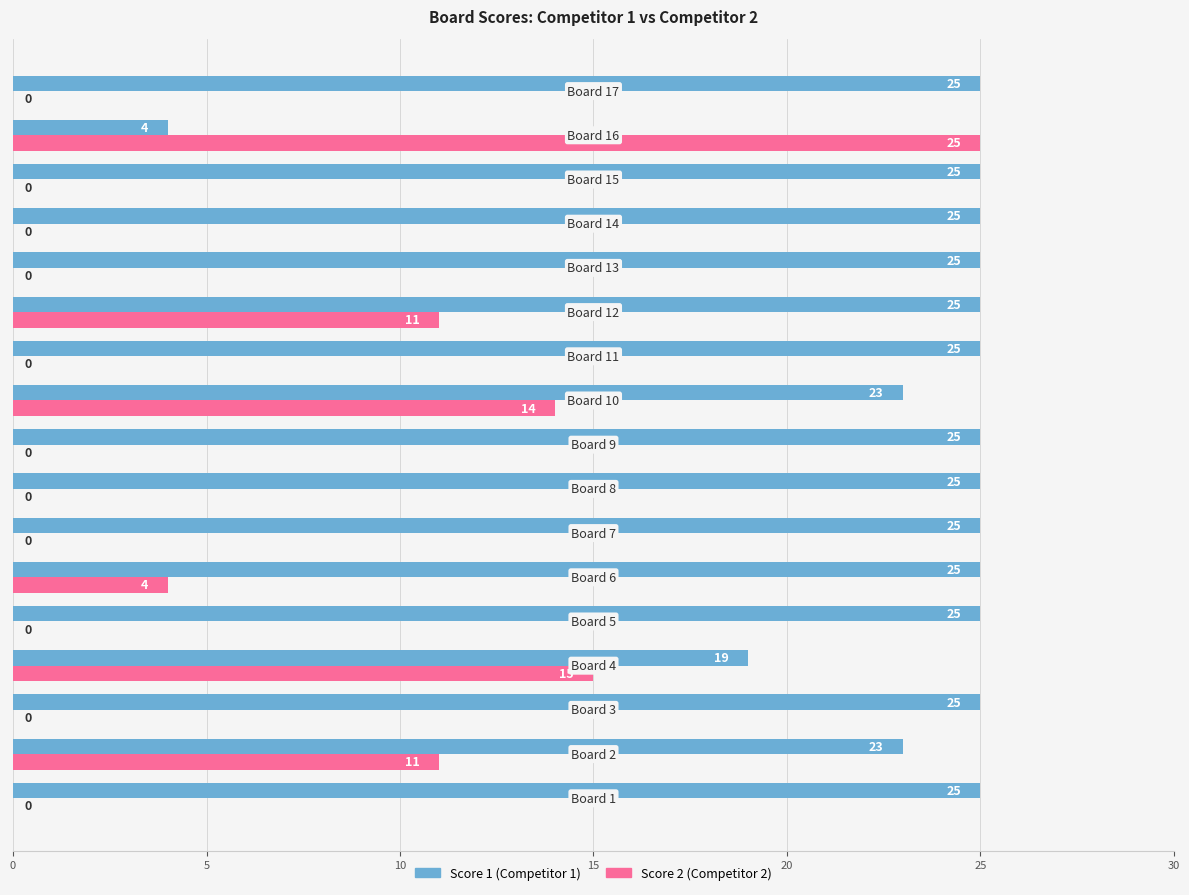

What is the maximum value shown in the chart?

25